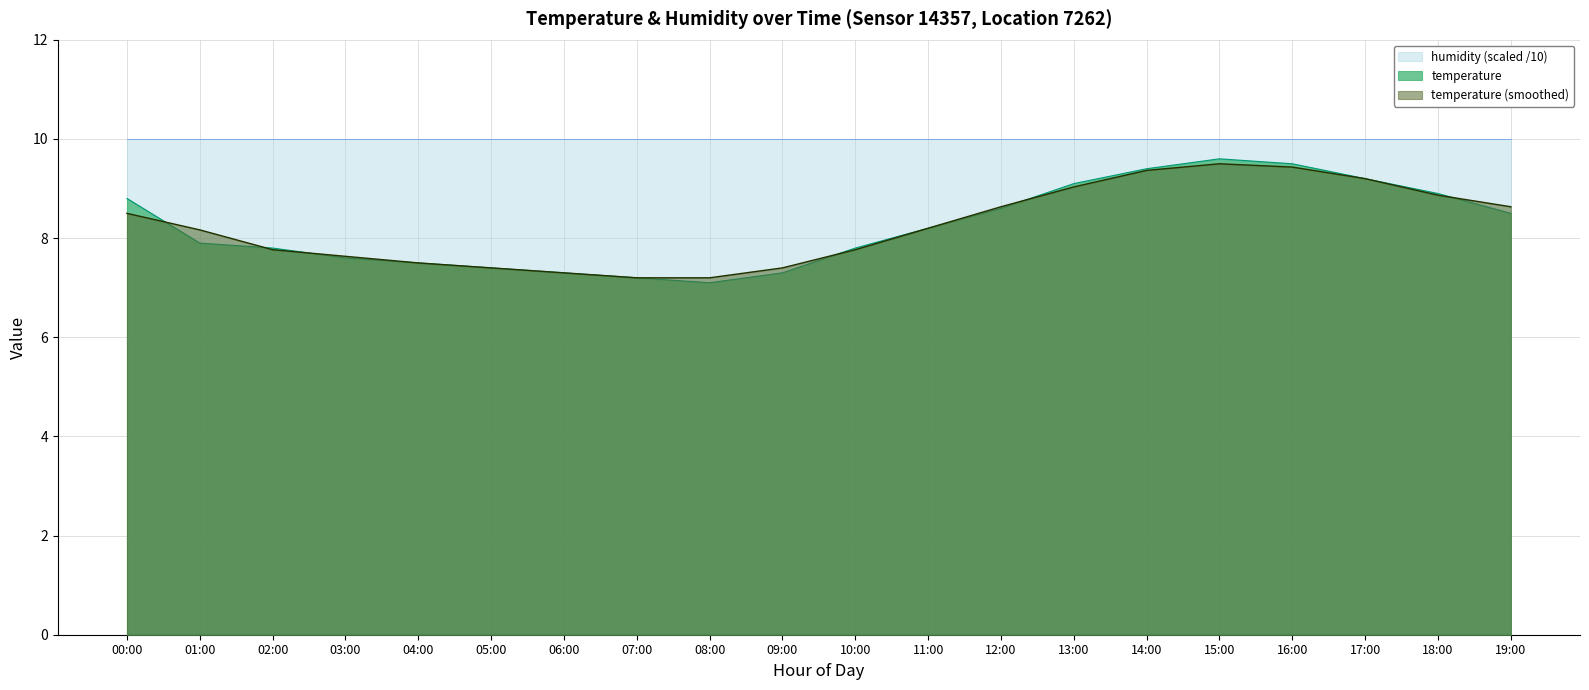

Where is the first local maximum?

15:00